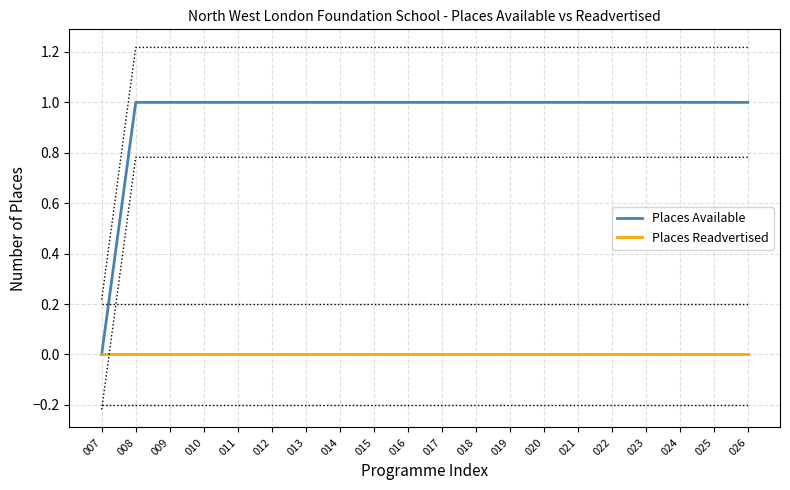

True or false: Places Available and Places Readvertised intersect in this chart.

False